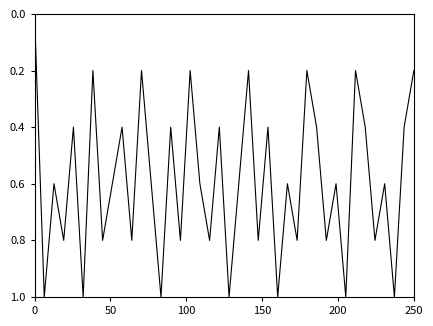

What is the difference between the maximum and minimum values?

1.0